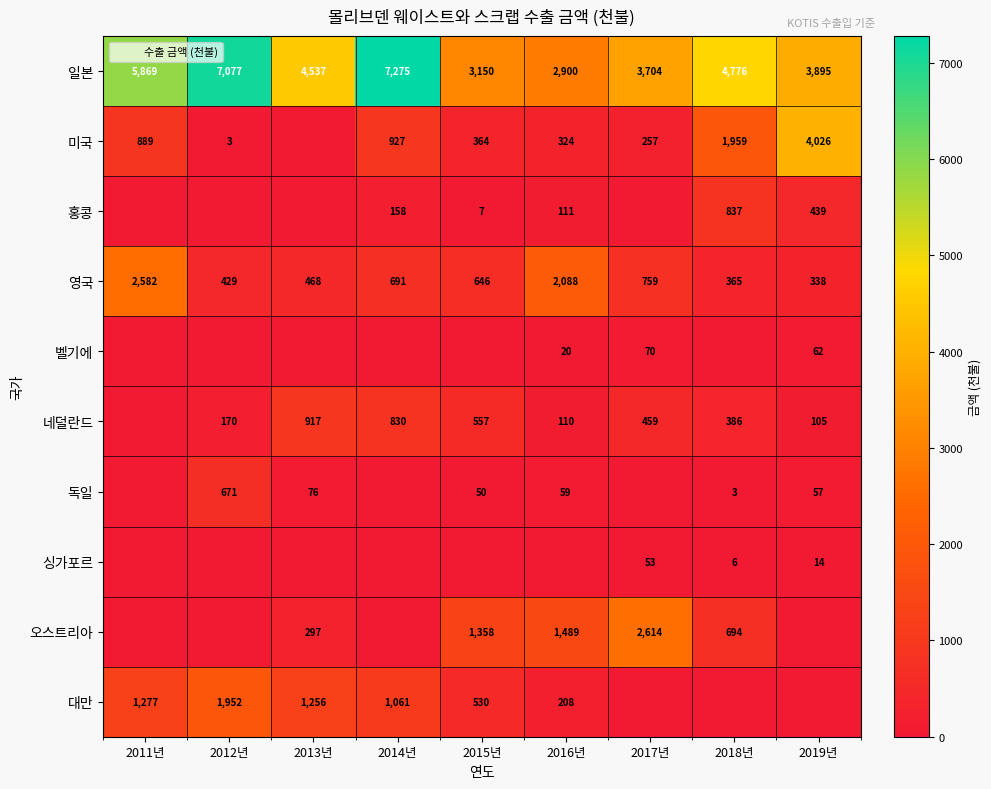

What is the total value across all series at 2012년?

10302